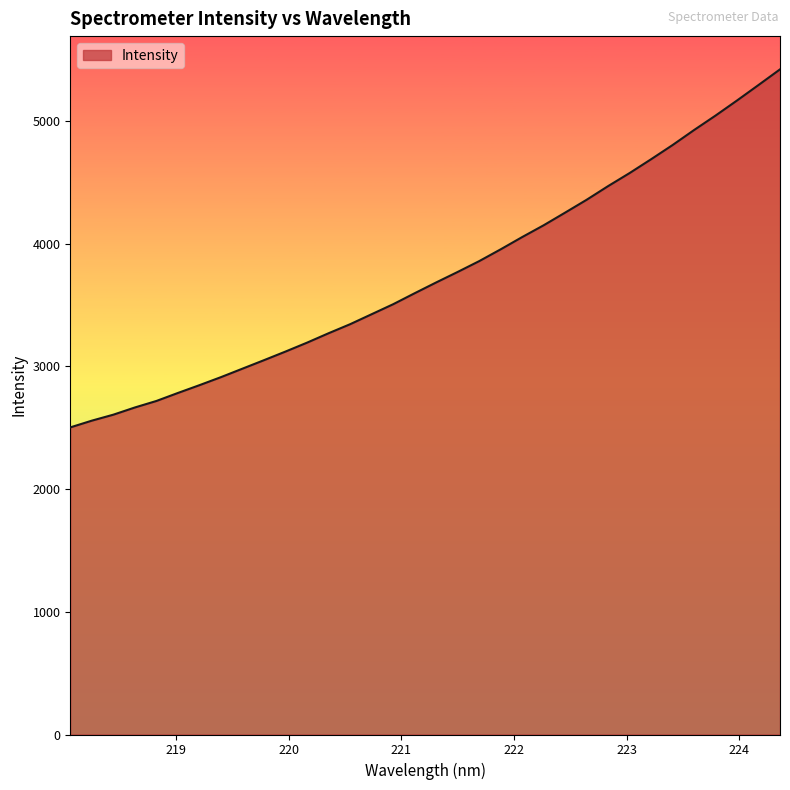

What is the difference between the maximum and minimum values?

2918.3